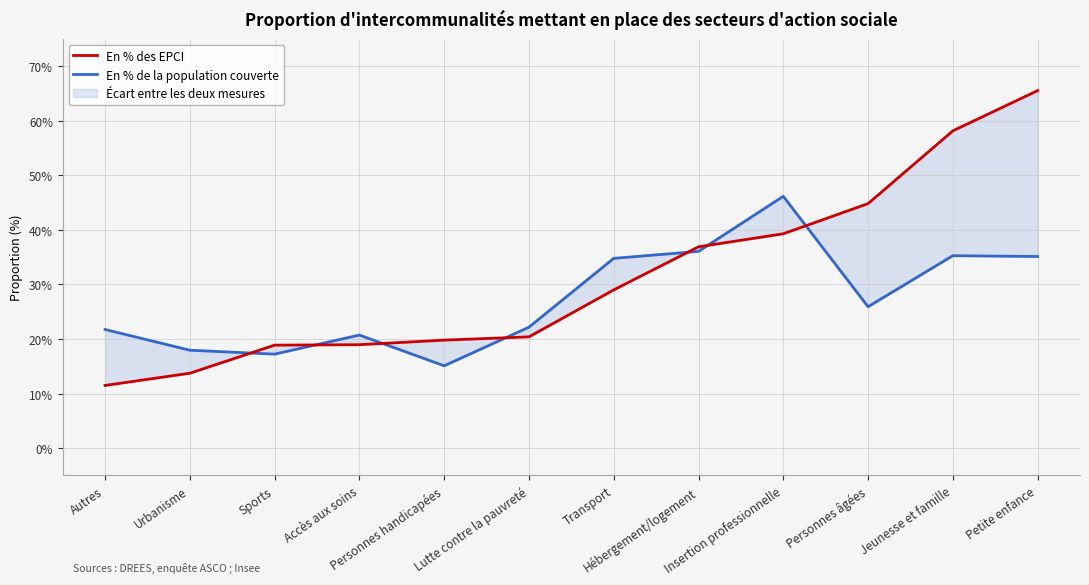

The value of En % des EPCI at Autres is 0.1. True or false?

True